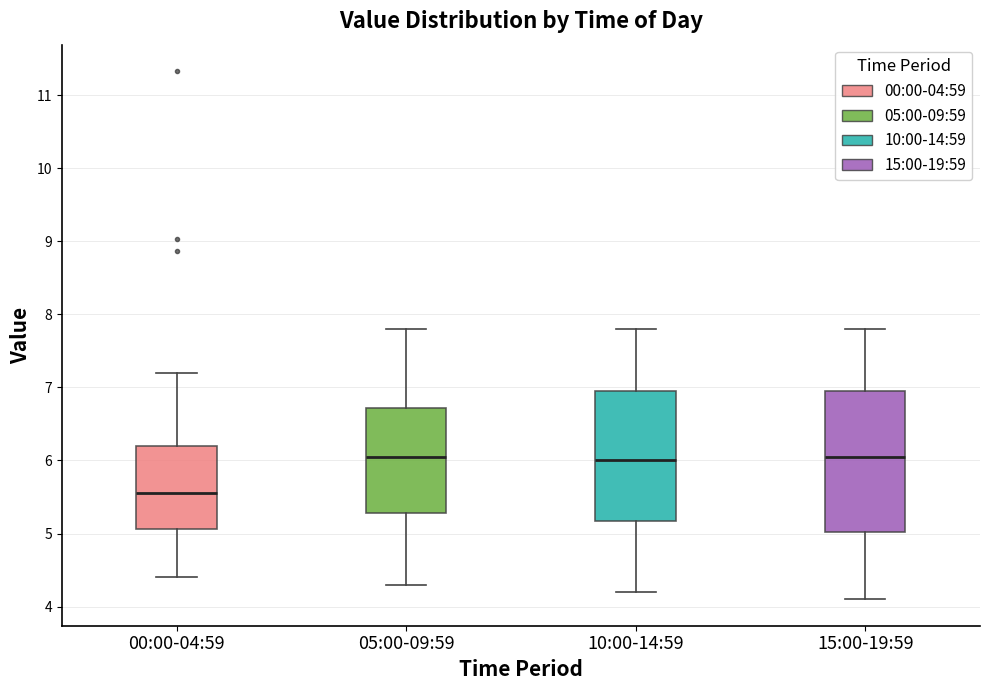

Reading left to right, transcribe this box plot: for each box, give where its median line is, the range the box spans, and where its two whiskers end, as read against the y-axis. The values are not printed on the chart, so give them approximately, as read against the axis.

00:00-04:59: median 5.6, box 5.1 to 6.2, whiskers 4.4 to 7.2
05:00-09:59: median 6.1, box 5.3 to 6.7, whiskers 4.3 to 7.8
10:00-14:59: median 6.0, box 5.2 to 7.0, whiskers 4.2 to 7.8
15:00-19:59: median 6.1, box 5.0 to 7.0, whiskers 4.1 to 7.8